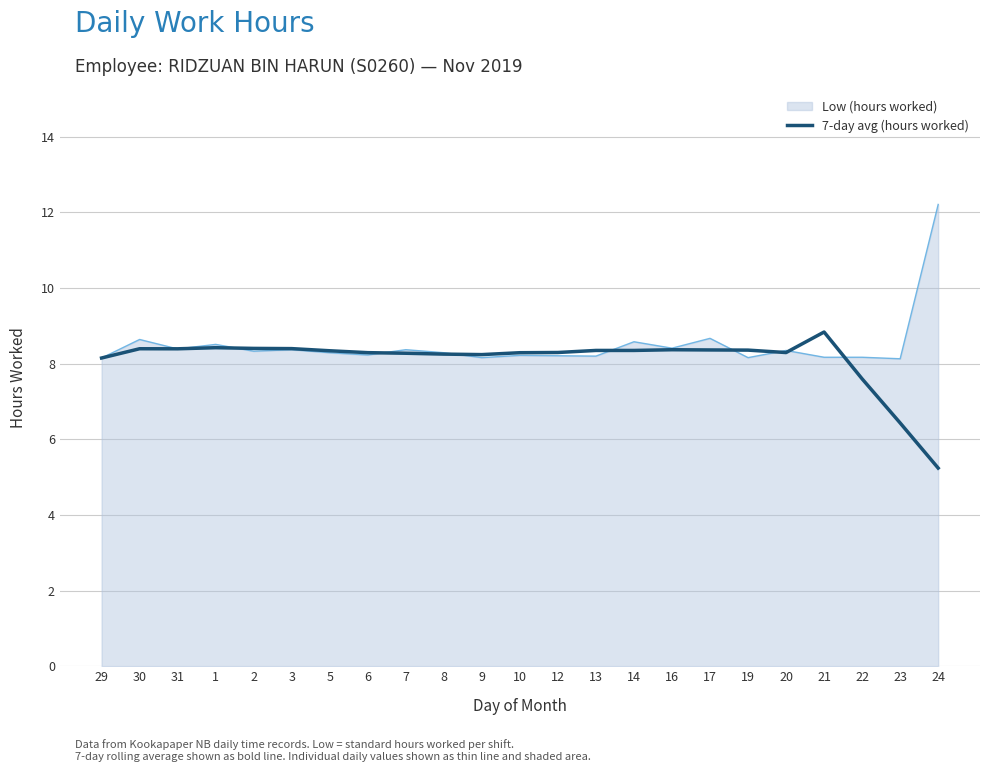

What is the greatest value displayed?

12.2